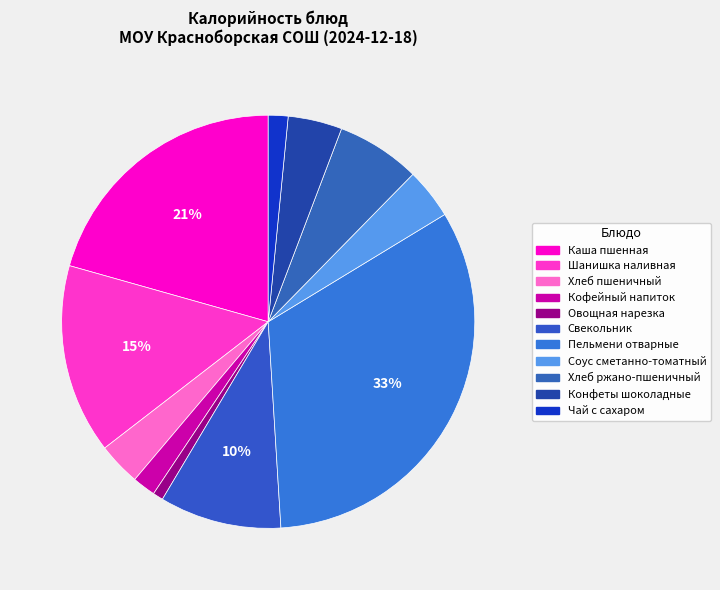

Rank the categories by value from lowest to highest.

Овощная нарезка, Чай с сахаром, Кофейный напиток, Хлеб пшеничный, Соус сметанно-томатный, Конфеты шоколадные, Хлеб ржано-пшеничный, Свекольник, Шанишка наливная, Каша пшенная, Пельмени отварные